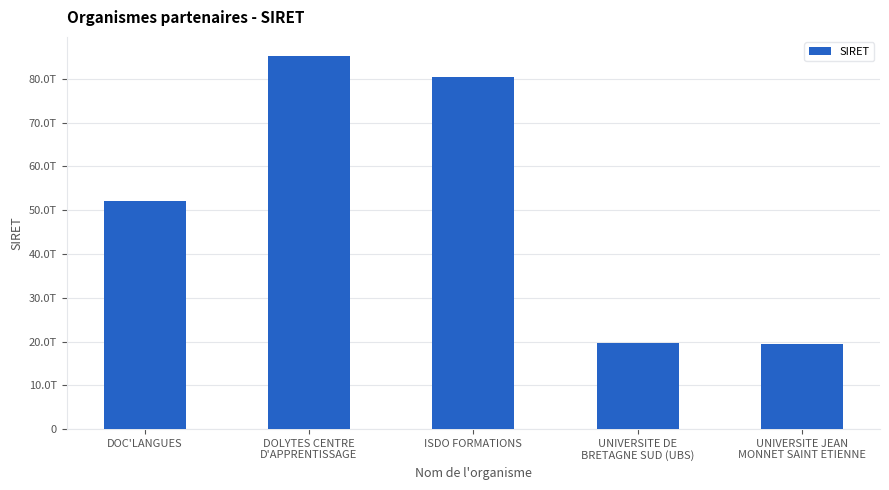

Where does the data first go above 52137814100027?

DOLYTES CENTRE
D'APPRENTISSAGE